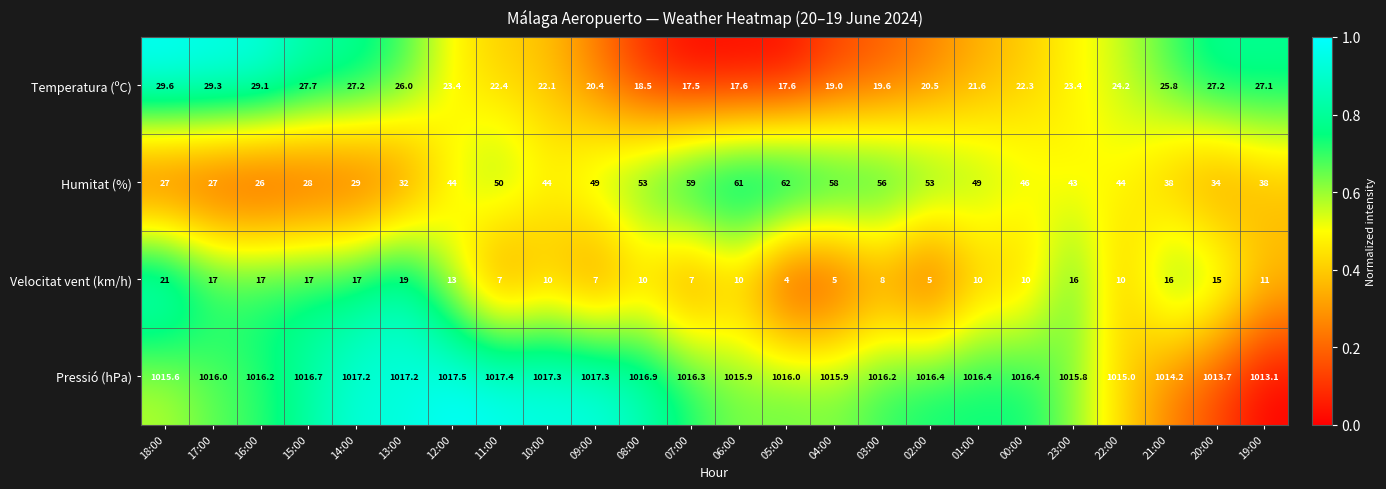

At 15:00, list the series in order from smallest to largest.

Velocitat vent (km/h), Temperatura (ºC), Humitat (%), Pressió (hPa)